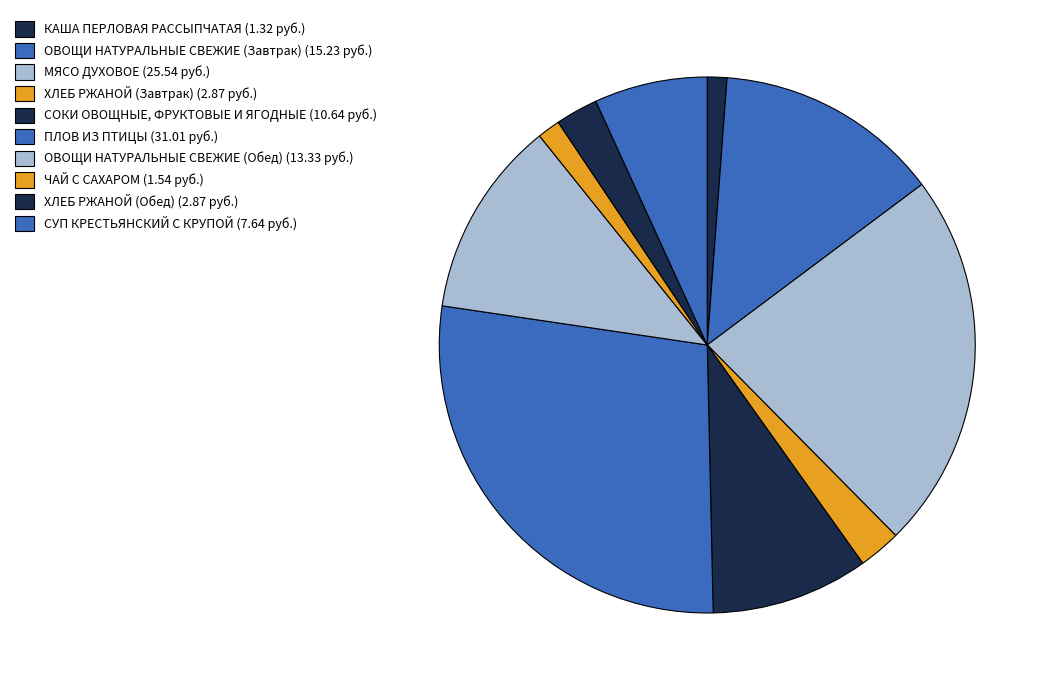

How many segments does this pie chart have?

10